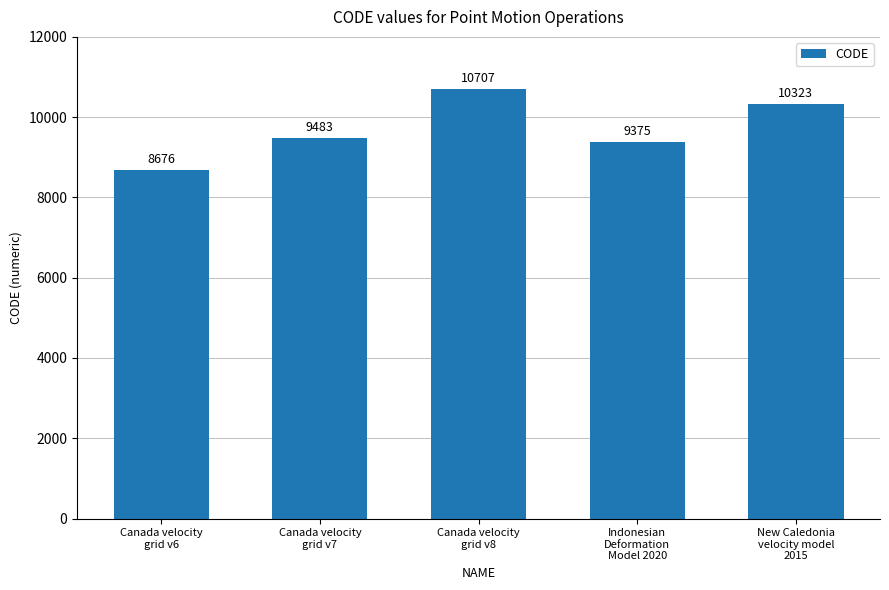

Is it true that the value at Indonesian
Deformation
Model 2020 is 6229?

False